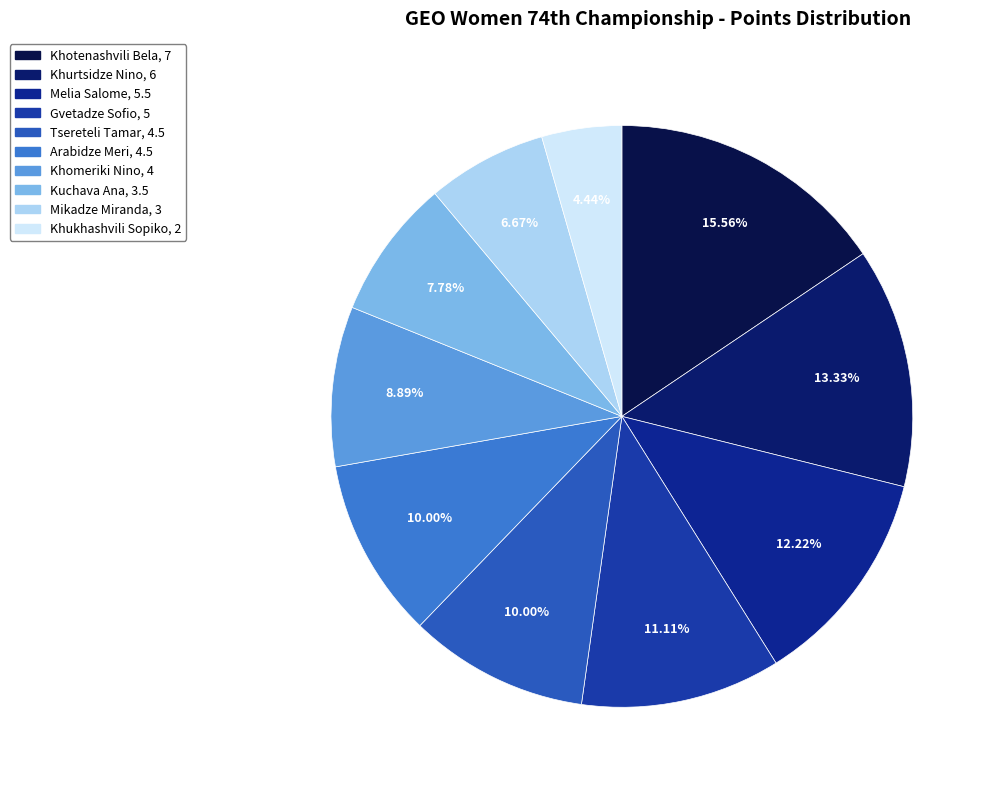

Is it true that Mikadze Miranda is 7% of the pie?

True